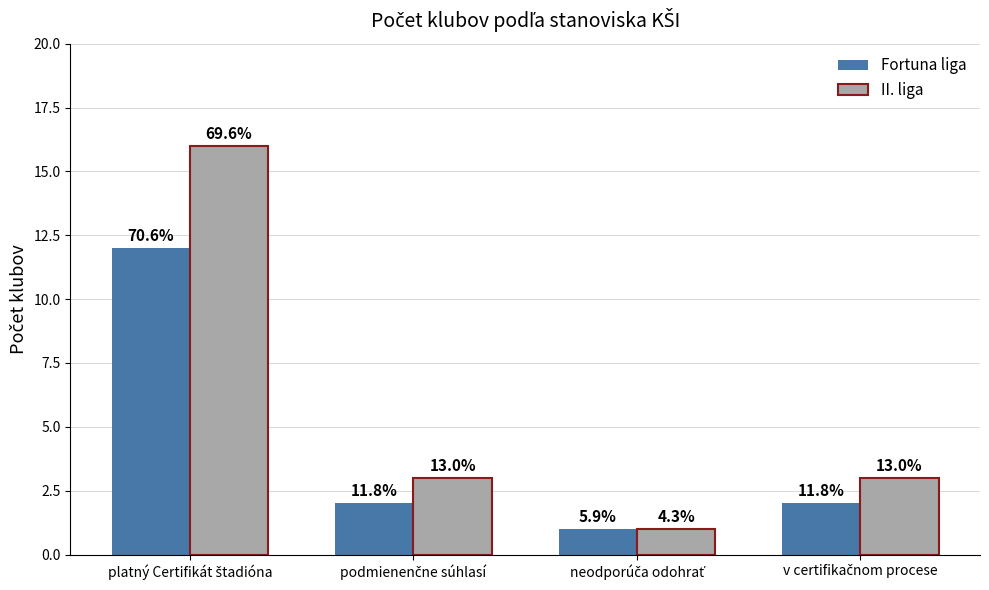

At which label does II. liga reach its peak?

platný Certifikát štadióna